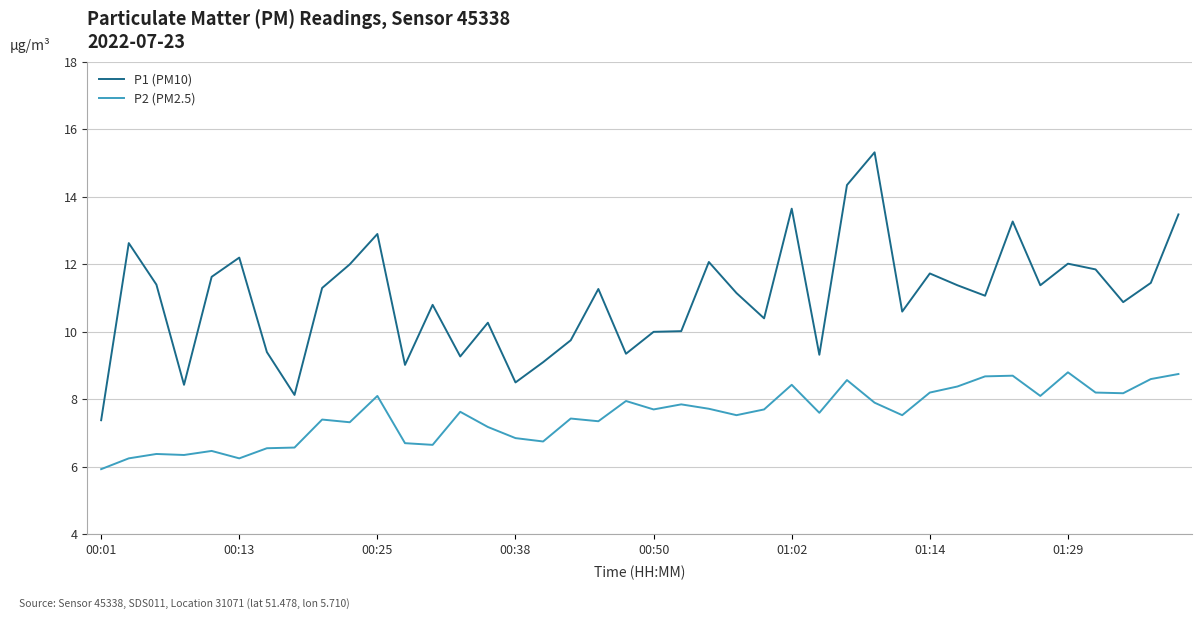

How many lines are shown in the chart?

2